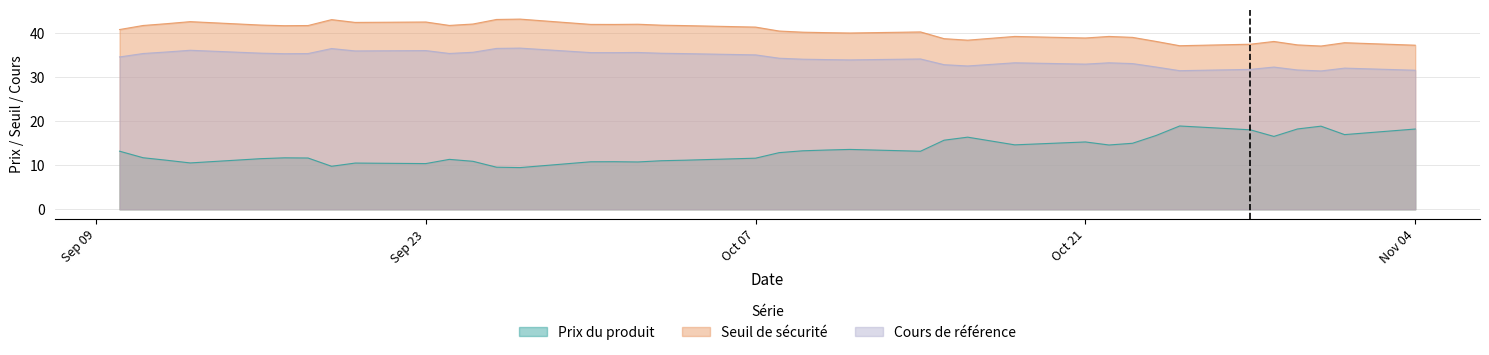

Between 2024-09-16 and 2024-10-18, which is larger?

2024-10-18